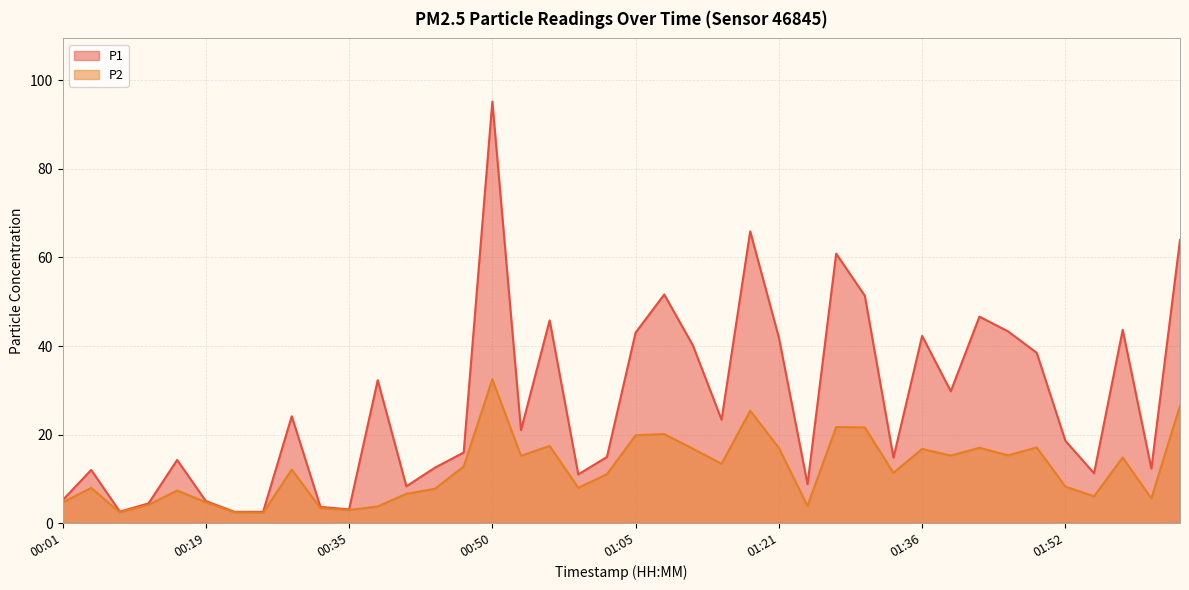

What is the sum of the P2 values at 00:01 and 00:32?

8.0